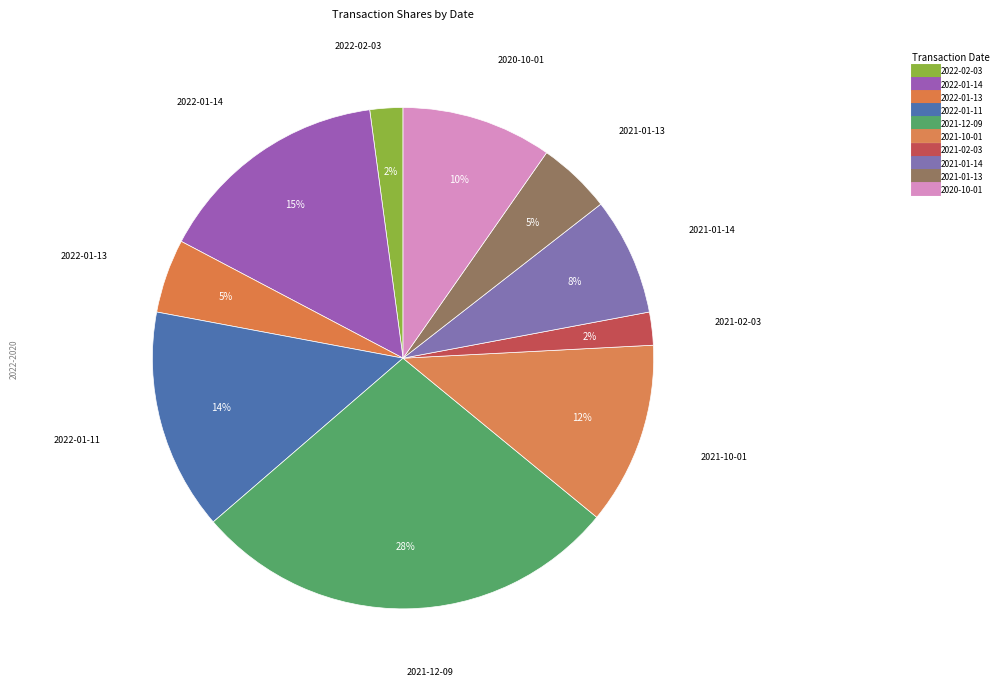

What is the change in value from 2022-01-13 to 2021-02-03?

-2498